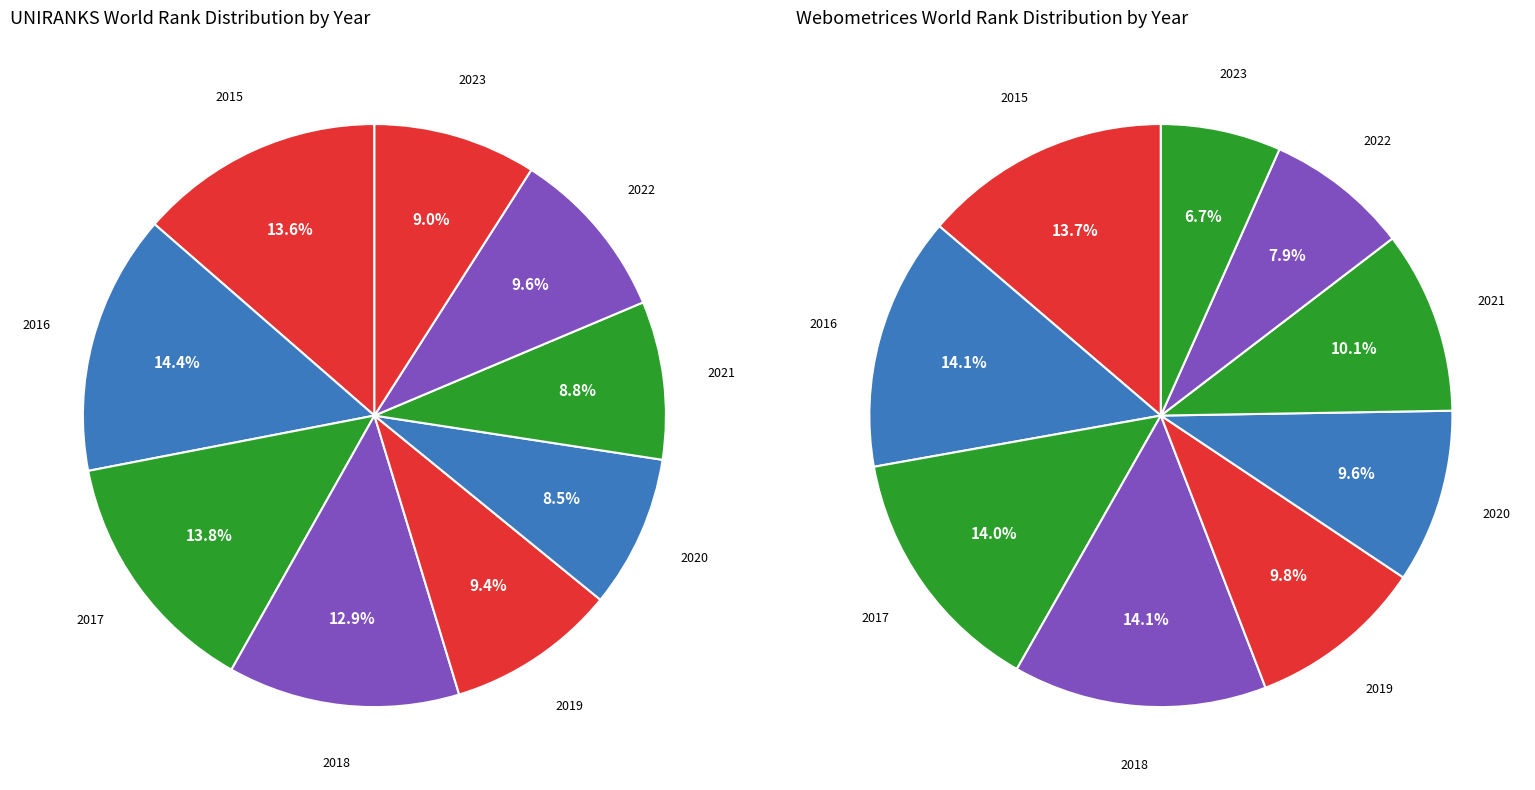

The 2017 slice represents 14% of the pie. True or false?

True